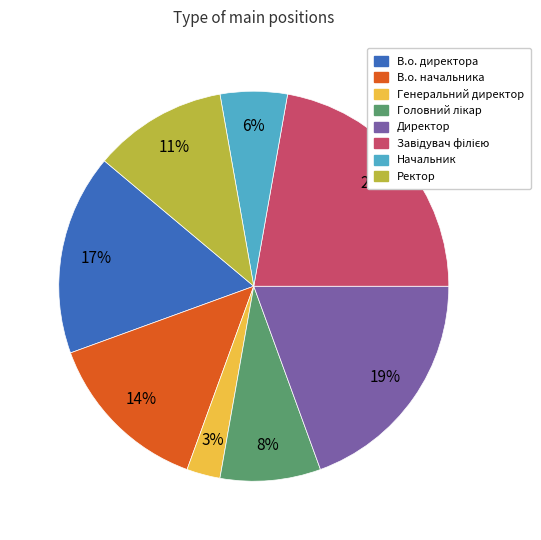

Is Генеральний директор the majority of the pie?

No